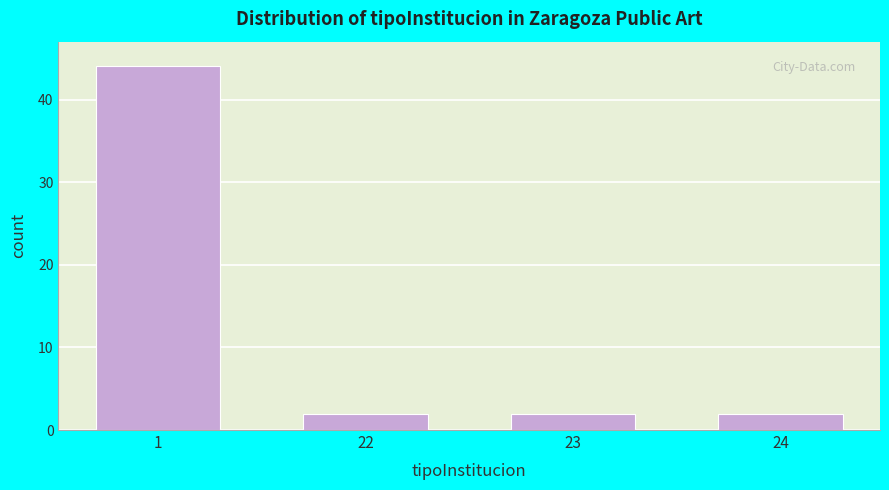

Reading left to right, extract all data points from this chart.

44	2	2	2